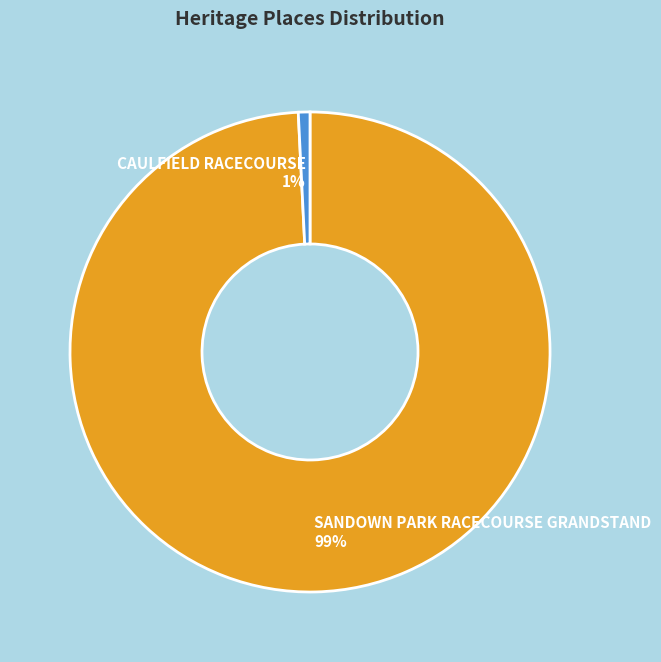

Which has a higher value, CAULFIELD RACECOURSE or SANDOWN PARK RACECOURSE GRANDSTAND?

SANDOWN PARK RACECOURSE GRANDSTAND